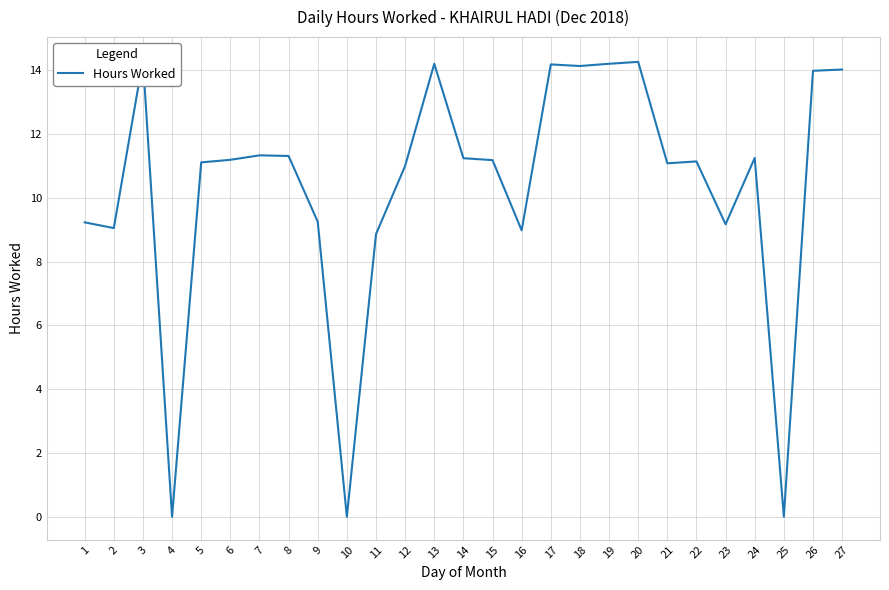

Where does the data first go above 11?

3